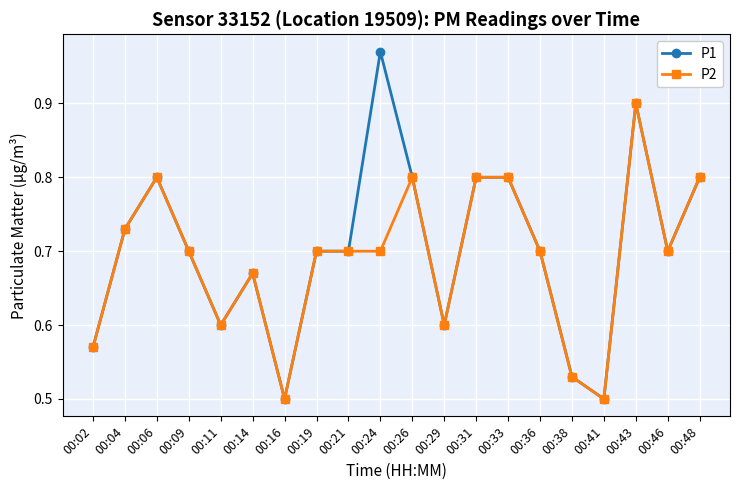

Count the number of categories in the chart.

20